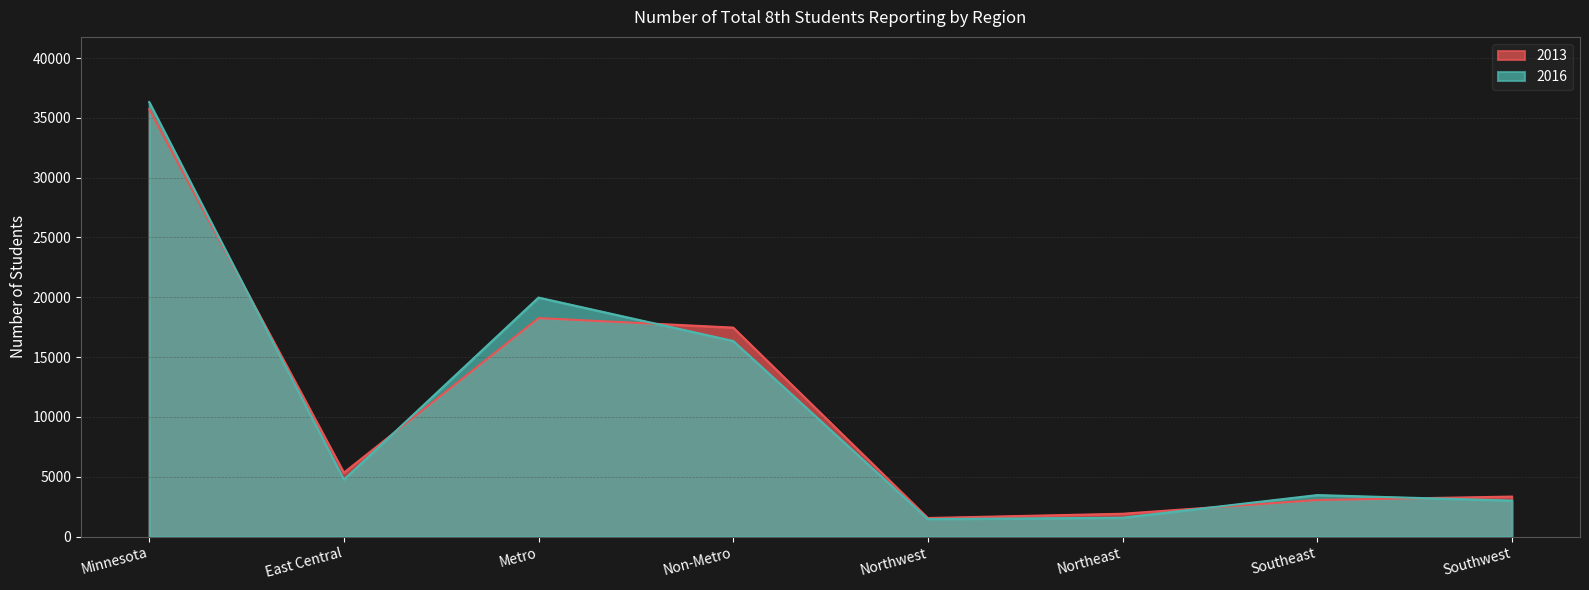

Where do 2016 and 2013 first cross each other?

Minnesota and East Central